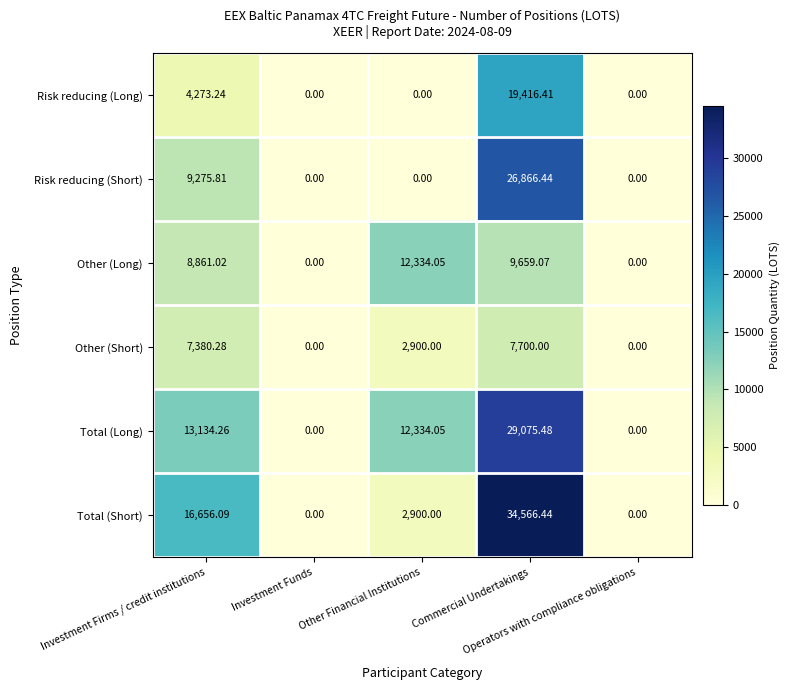

Between Investment Firms / credit institutions and Investment Funds, which series saw the biggest shift?

Total (Short)